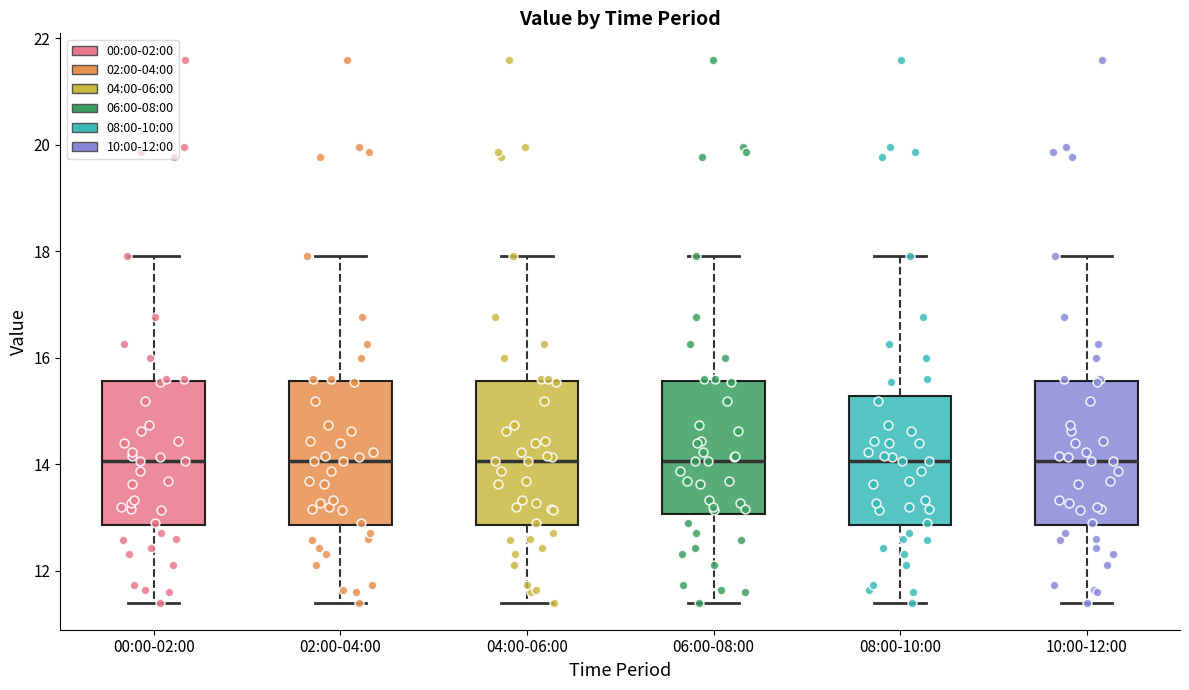

Where does the upper whisker of the box for 02:00-04:00 end on the y-axis? The values are not printed on the chart, so give them approximately, as read against the axis.

18.0